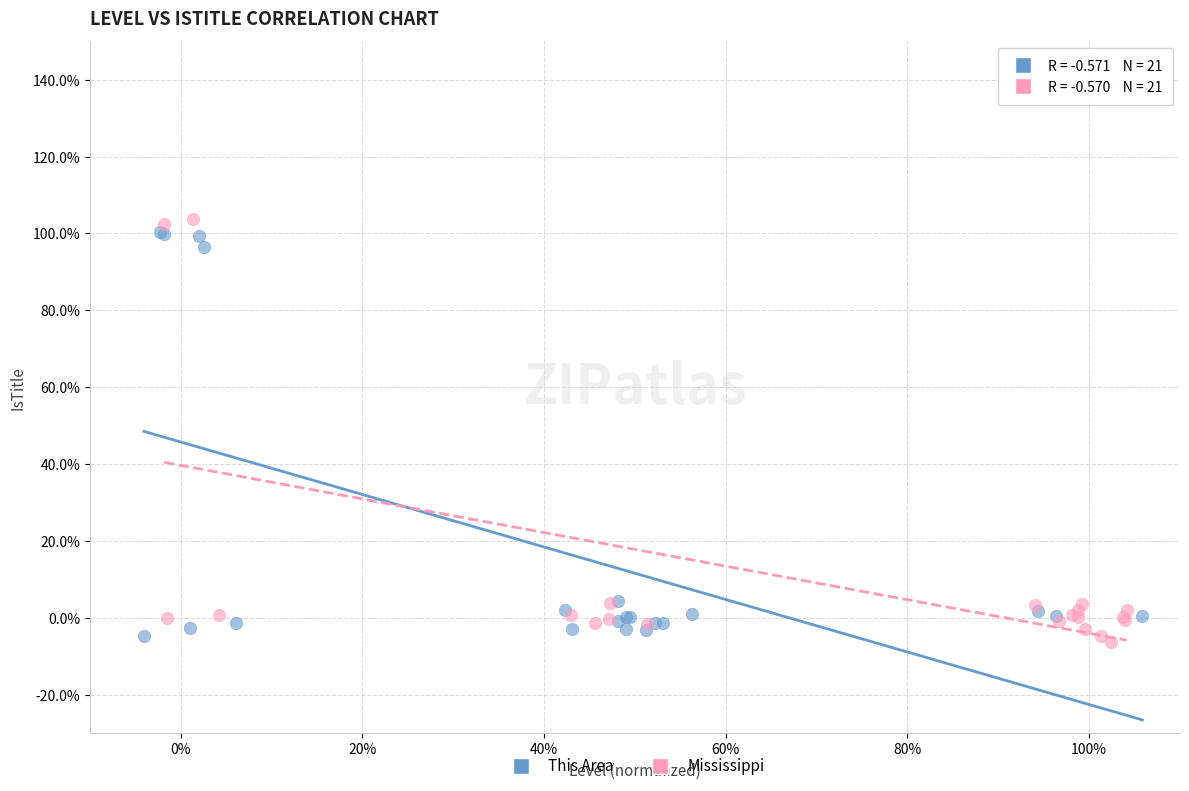

What are all the series names shown in the legend?

This Area, Mississippi